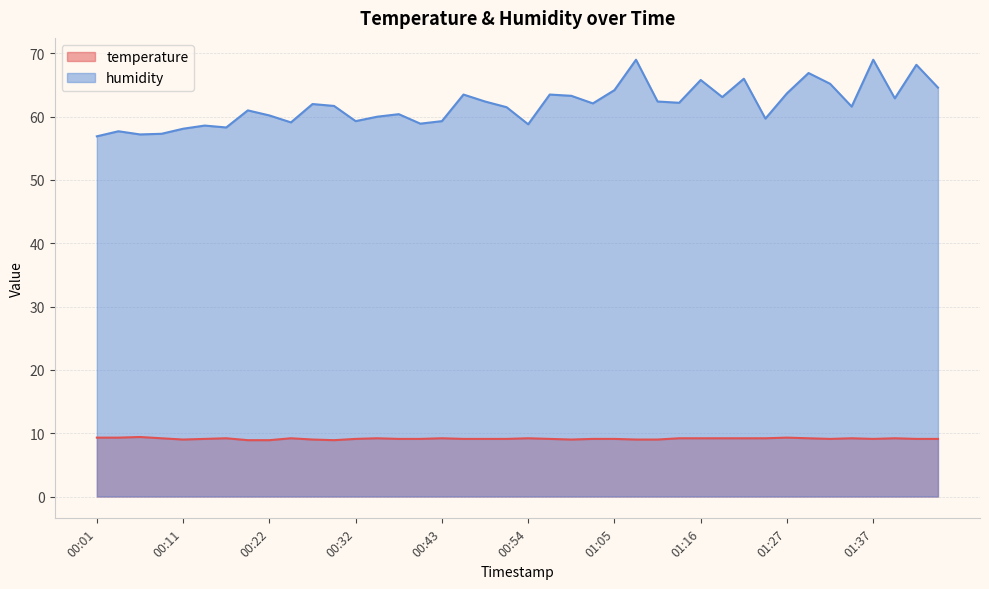

What is the average value of the humidity series?

61.9